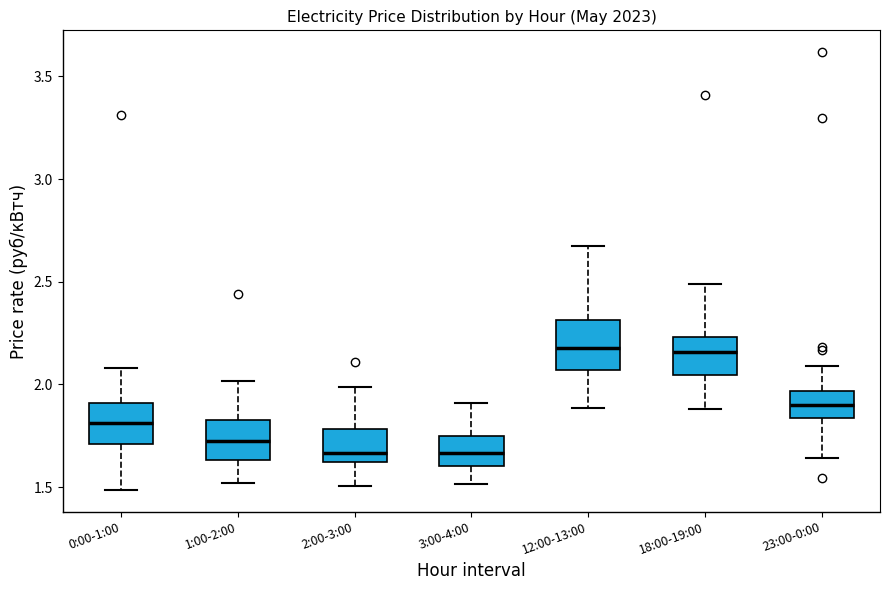

Reading left to right, read every box against the y-axis: the position of its median line, the range the box covers, and the ends of its whiskers. The values are not printed on the chart, so give them approximately, as read against the axis.

0:00-1:00: median 1.80, box 1.70 to 1.90, whiskers 1.50 to 2.10
1:00-2:00: median 1.75, box 1.65 to 1.85, whiskers 1.50 to 2.00
2:00-3:00: median 1.65, box 1.60 to 1.80, whiskers 1.50 to 2.00
3:00-4:00: median 1.65, box 1.60 to 1.75, whiskers 1.50 to 1.90
12:00-13:00: median 2.20, box 2.05 to 2.30, whiskers 1.90 to 2.70
18:00-19:00: median 2.15, box 2.05 to 2.25, whiskers 1.90 to 2.50
23:00-0:00: median 1.90, box 1.85 to 1.95, whiskers 1.65 to 2.10